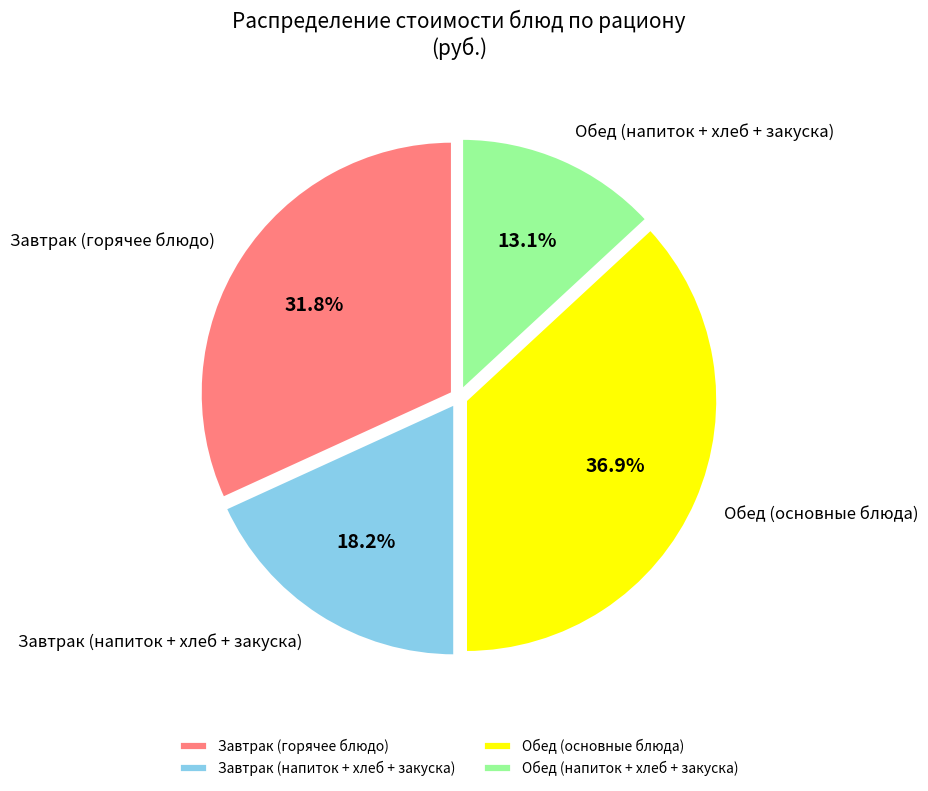

Approximately how many times larger is the value at Завтрак (напиток + хлеб + закуска) compared to Завтрак (горячее блюдо)?

0.6